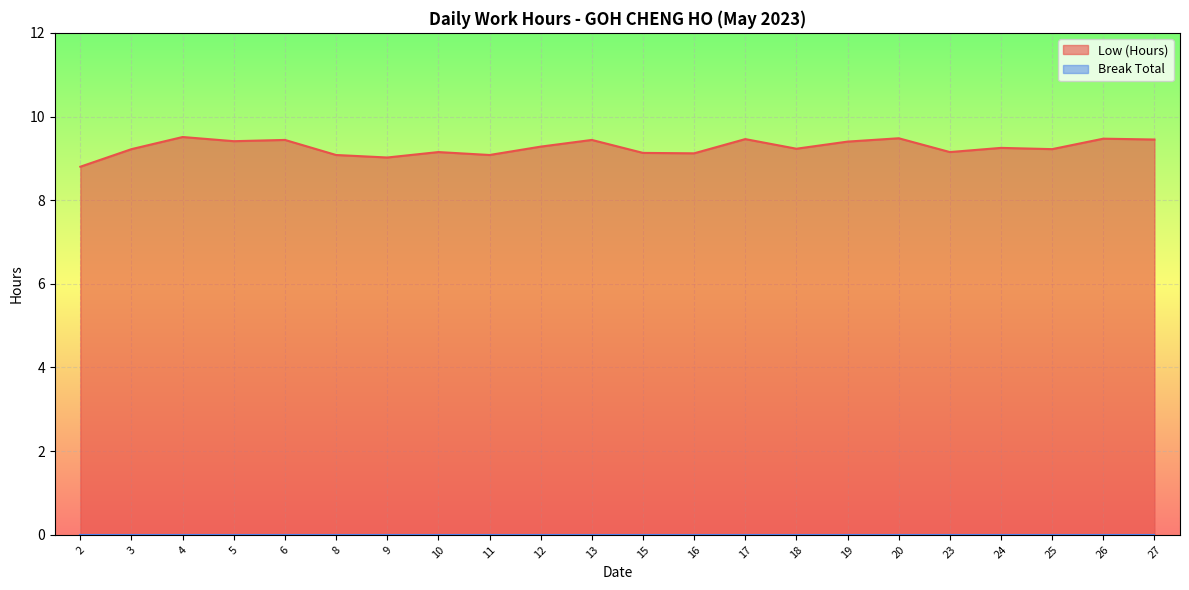

What is the minimum value shown in the chart?

0.0